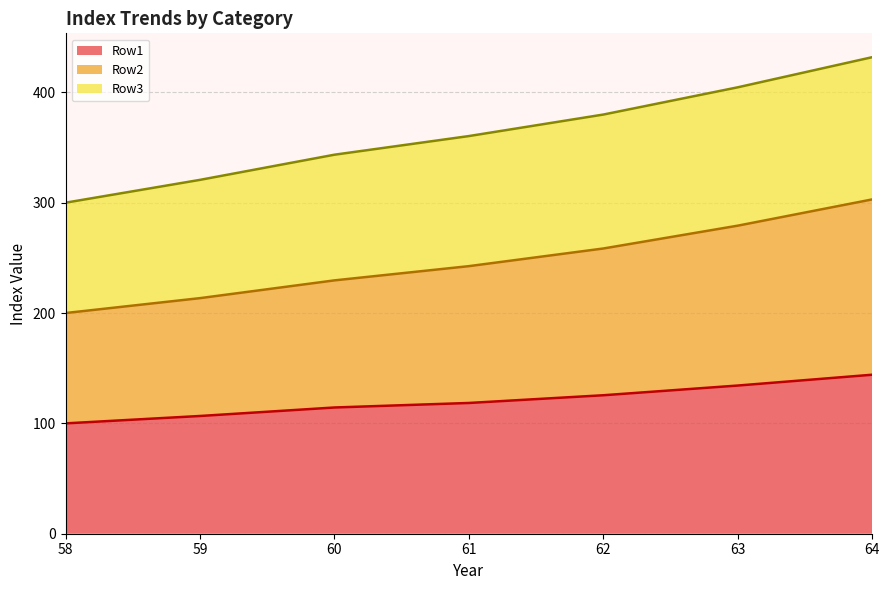

Reading left to right, extract all data points from this chart.

Row1: 58=100.0	59=106.7	60=114.4	61=118.5	62=125.5	63=134.3	64=144.1
Row2: 58=200.0	59=213.5	60=229.6	61=242.5	62=258.5	63=279.2	64=303.0
Row3: 58=300.0	59=320.7	60=343.5	61=360.4	62=379.9	63=404.6	64=431.9